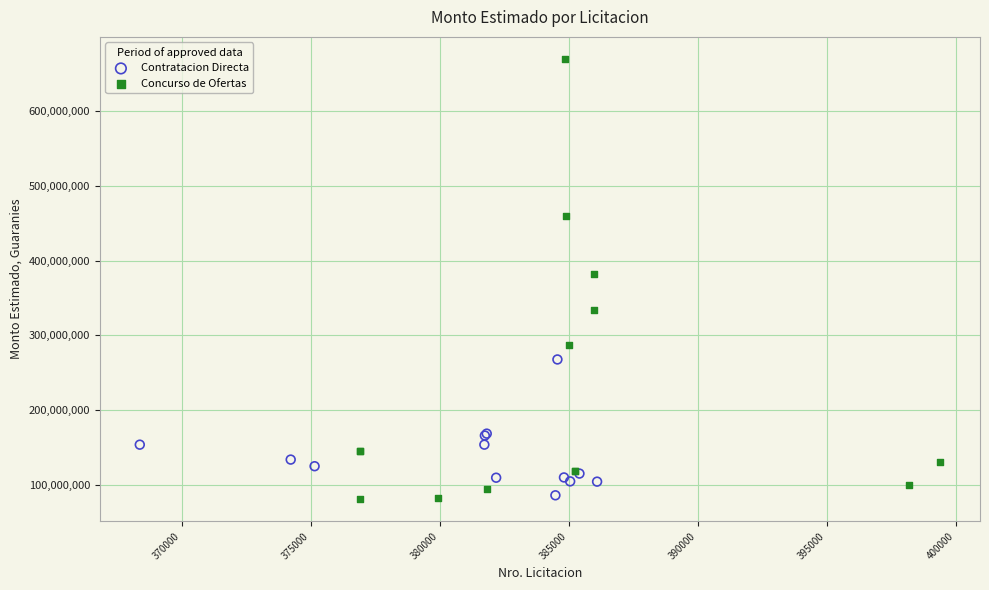

Which series has the largest Y range (max minus min)?

Concurso de Ofertas